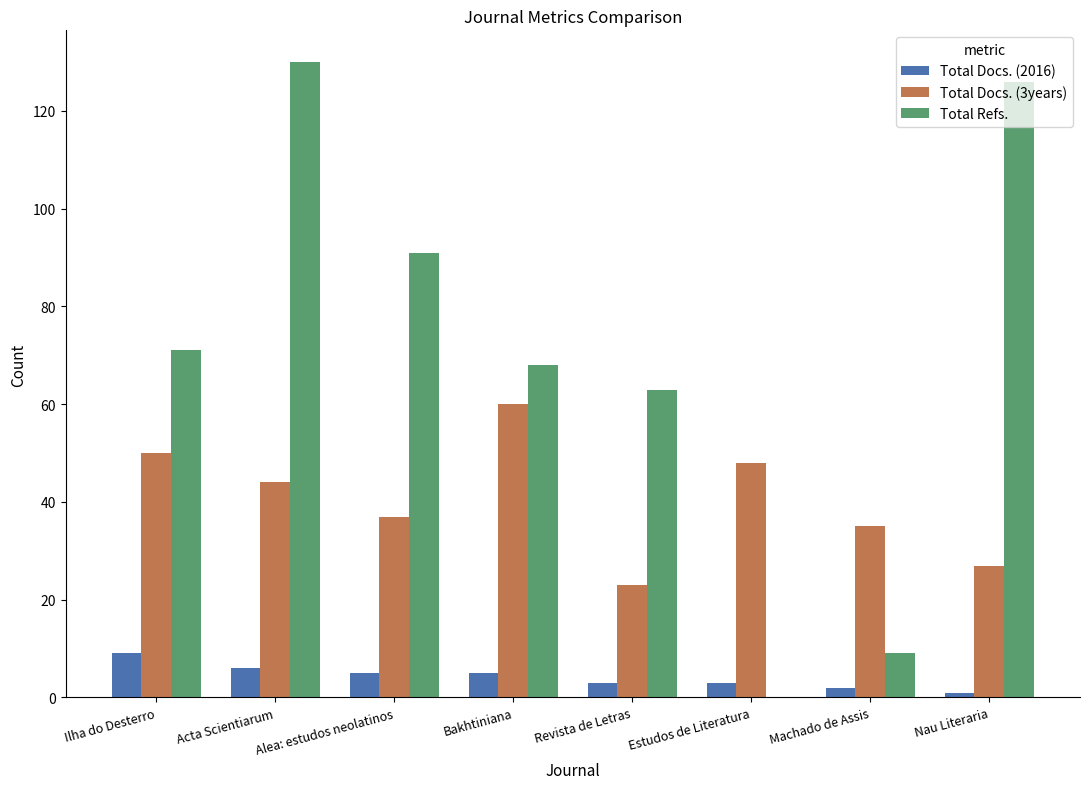

What value does the Total Docs. (2016) series have at Alea: estudos neolatinos?

5